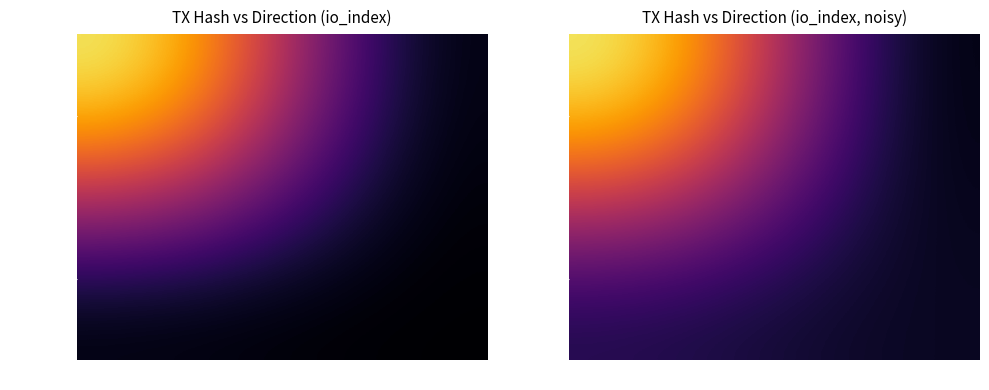

List the series in order of their overall mean, highest first.

85d14fe8..., c95f2eba...